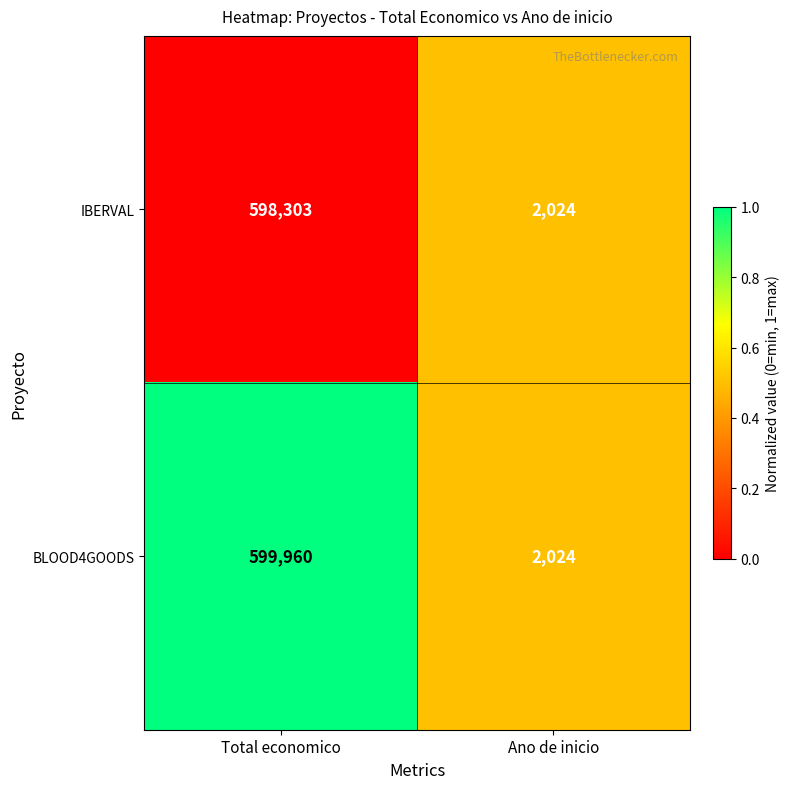

Reading left to right, transcribe all the data shown in this chart.

IBERVAL: 598303	2024
BLOOD4GOODS: 599960	2024